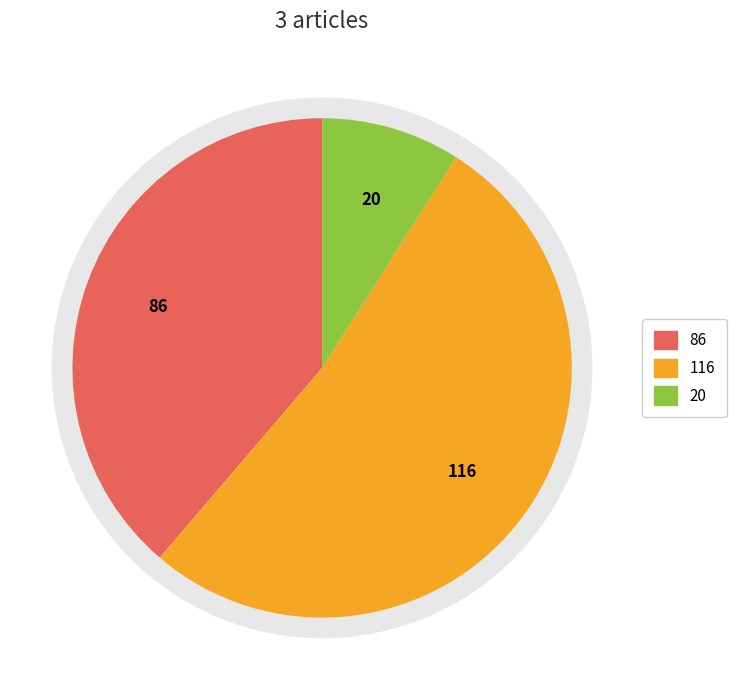

To the nearest percent, what is the difference between the largest and smallest slice percentages?

43%